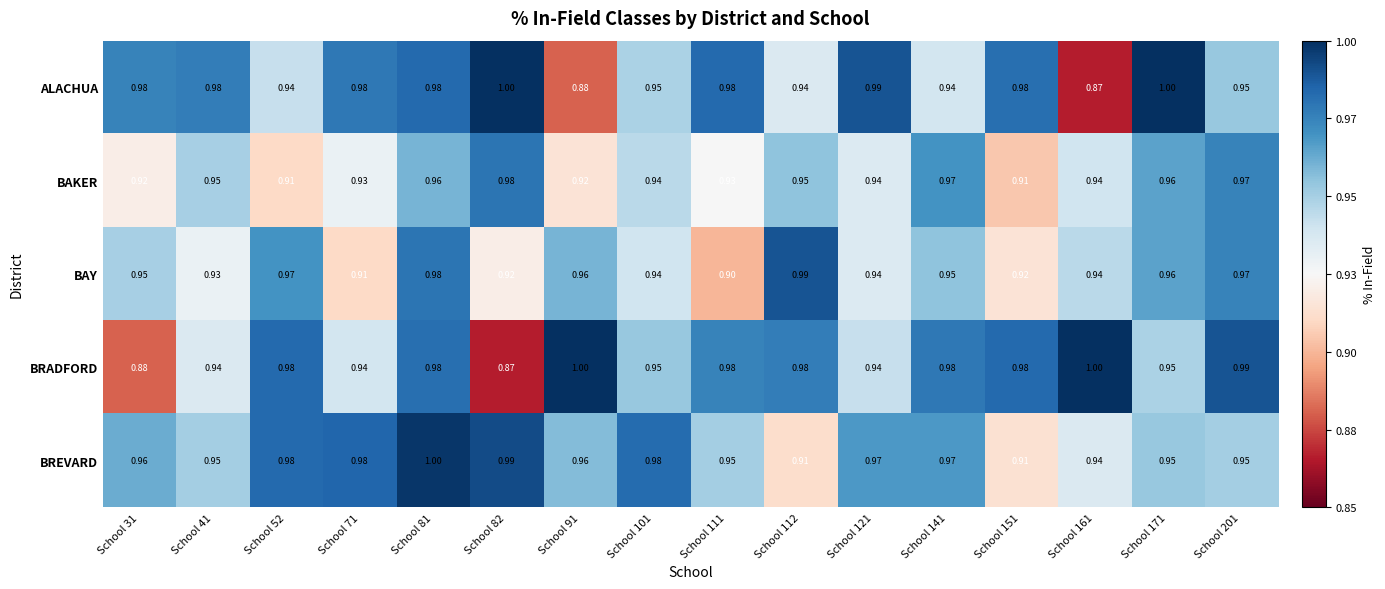

Rank the series at School 82 from lowest to highest value.

BRADFORD, BAY, BAKER, BREVARD, ALACHUA